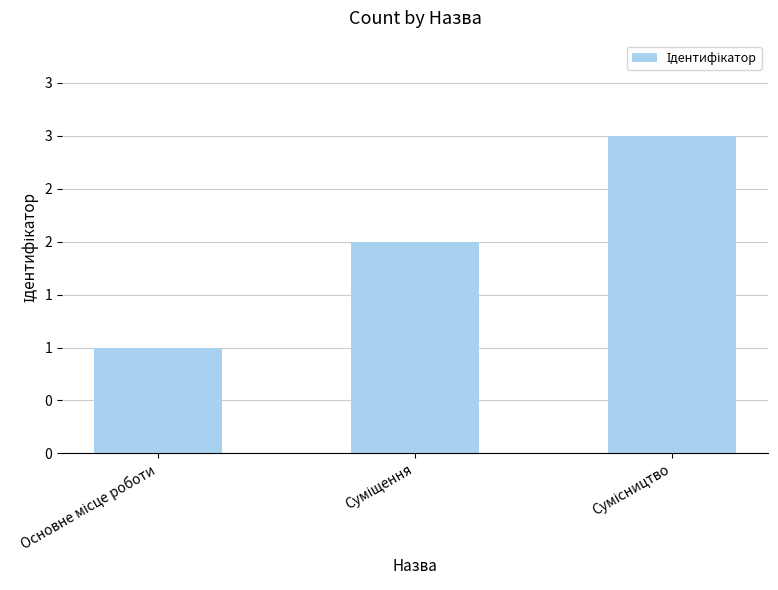

Rank the categories by value from lowest to highest.

Основне місце роботи, Суміщення, Сумісництво